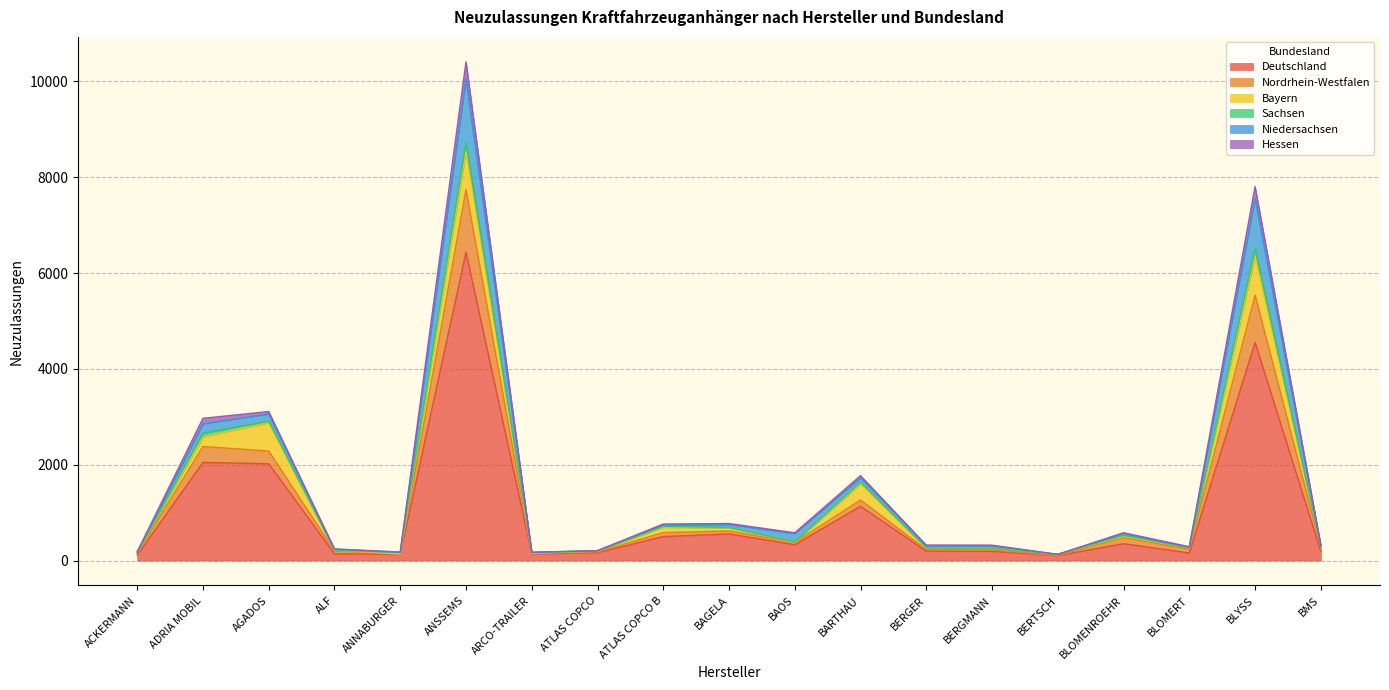

In Deutschland, how many points are lower than both neighbors (excluding endpoints)?

5